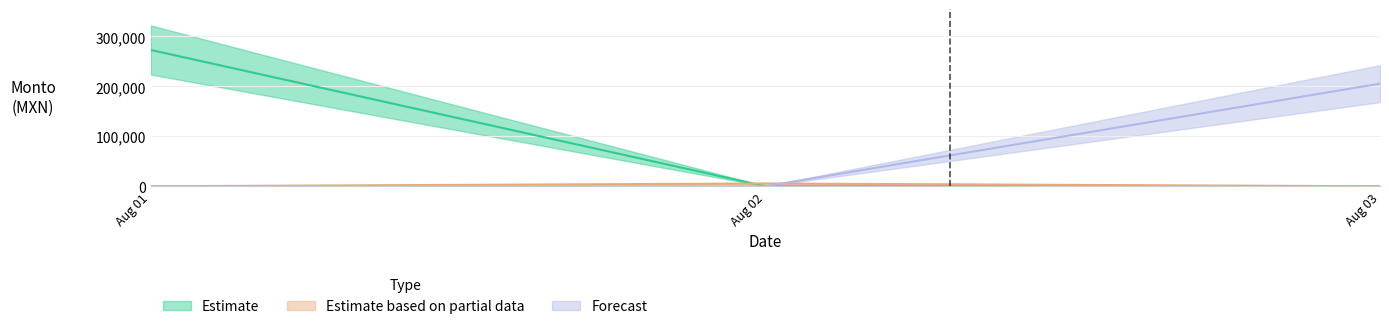

True or false: Forecast has more than 1 points higher than both neighbors.

False